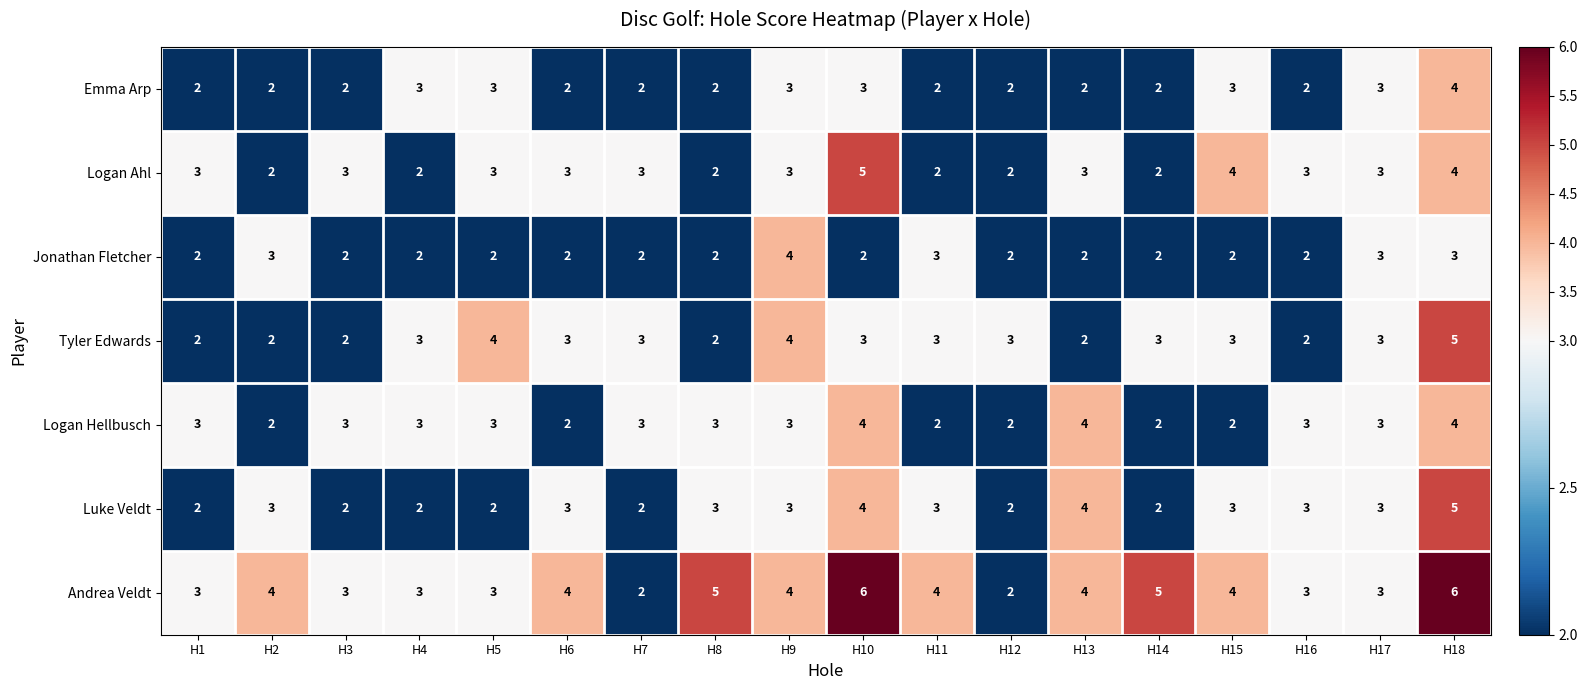

Which series has the largest range (max minus min)?

Andrea Veldt